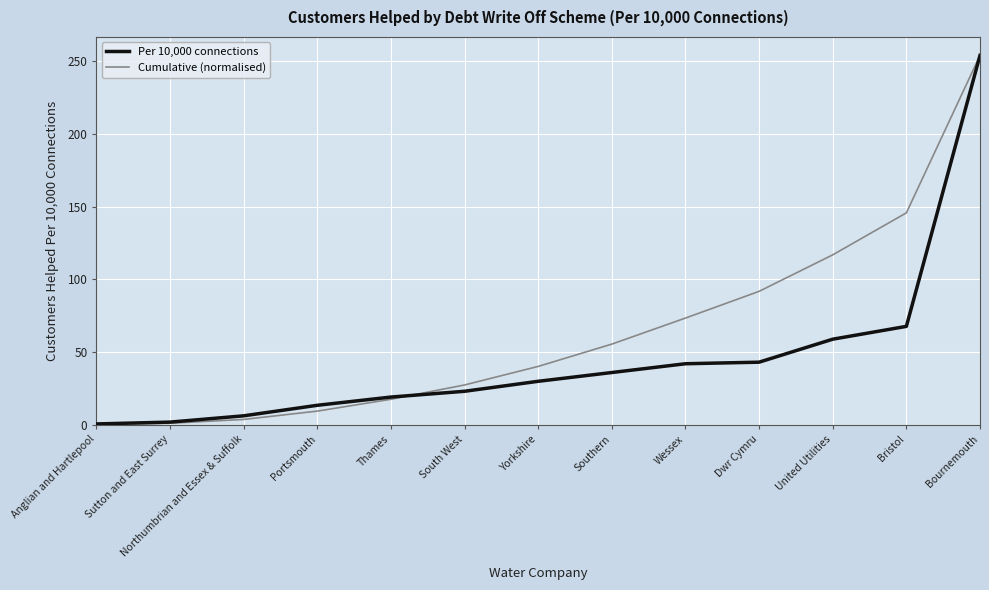

At which label is Cumulative (normalised) closest to 127?

United Utilities